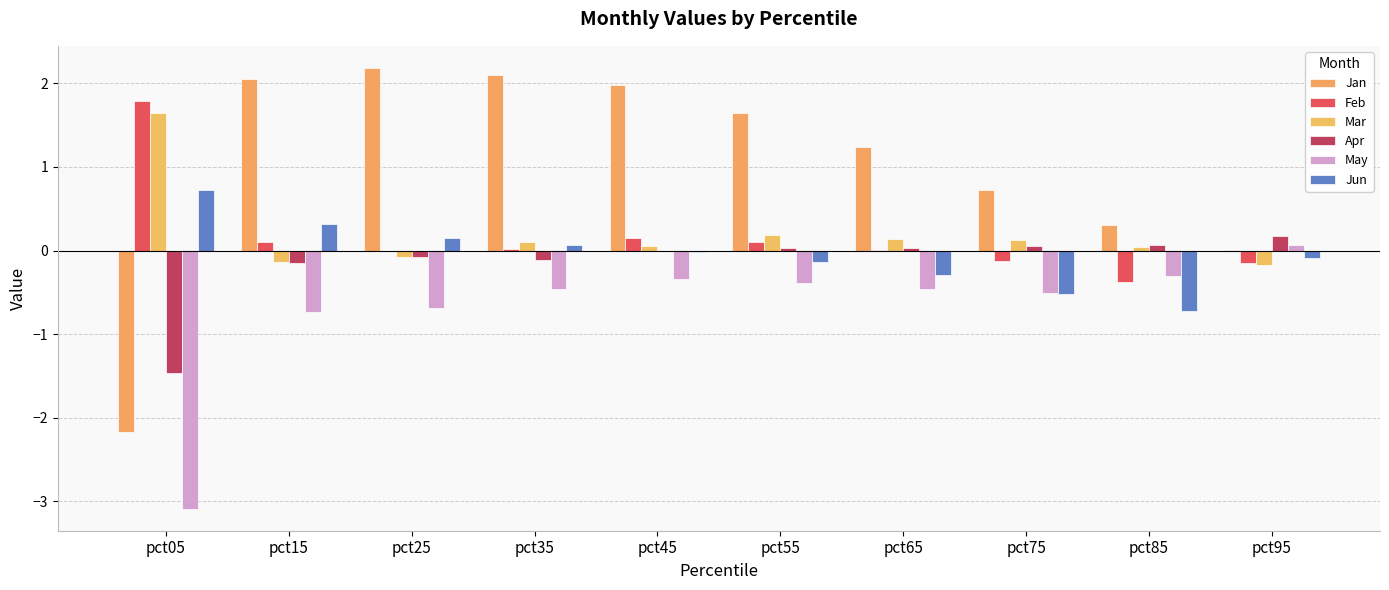

Count the number of data series in this chart.

6